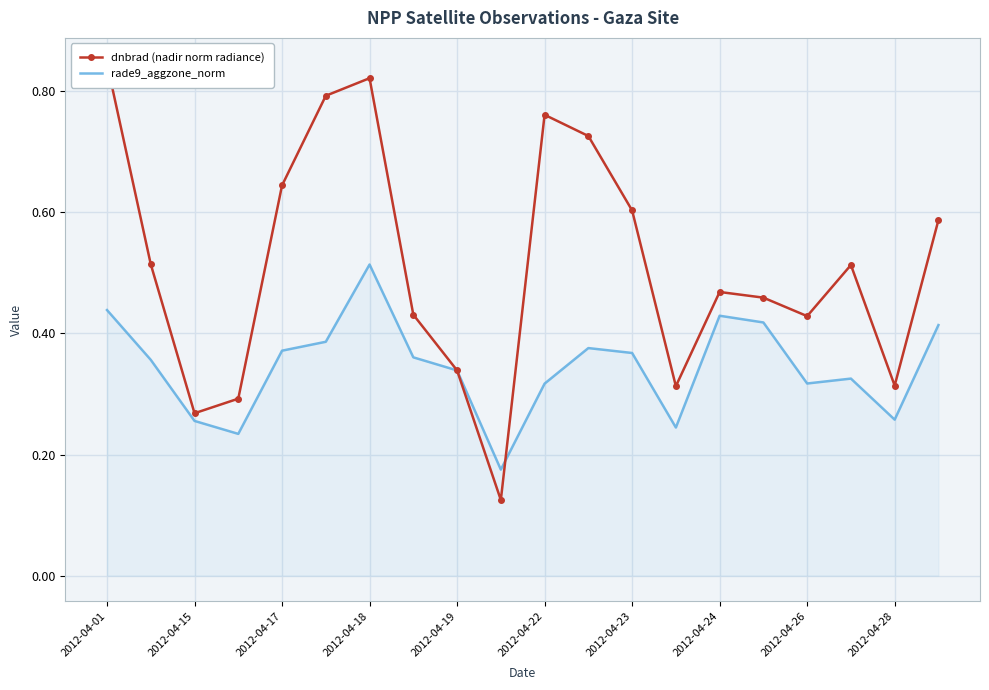

How many interior local peaks does the dnbrad (nadir norm radiance) series have?

4